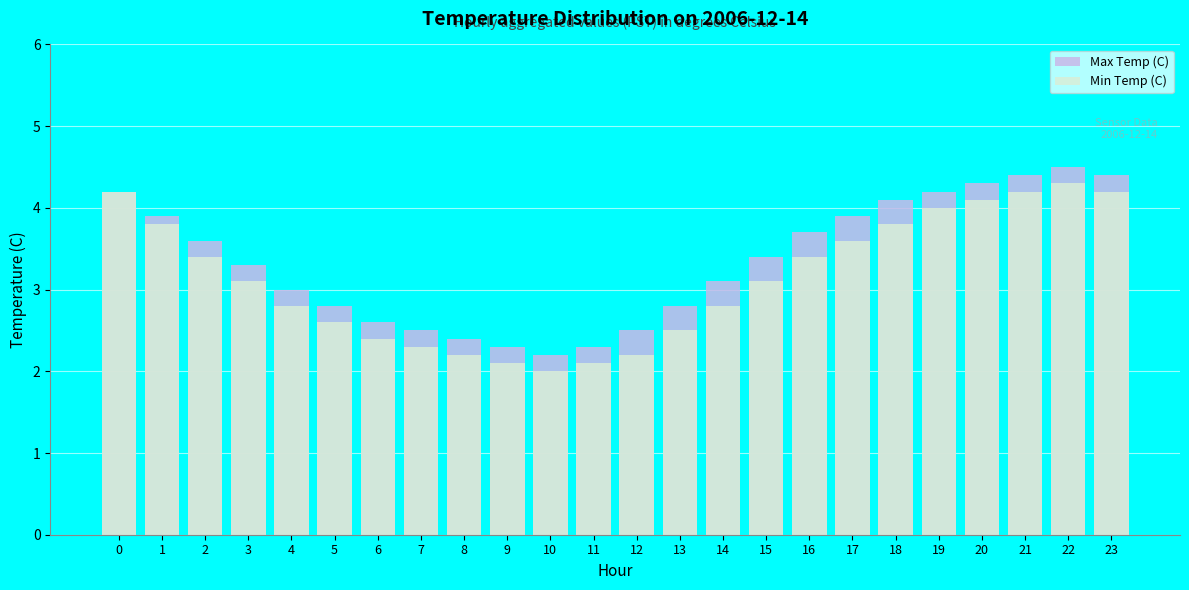

Count the number of data series in this chart.

2